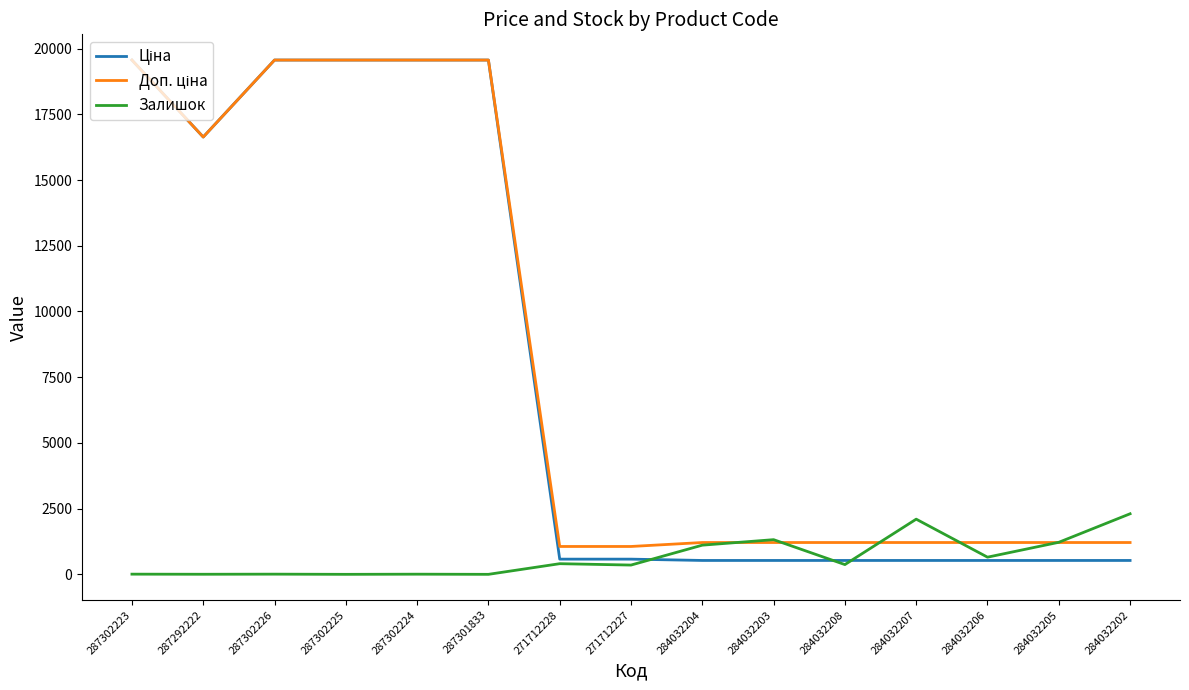

True or false: Залишок has a value of 6.0 at 287302224.

True